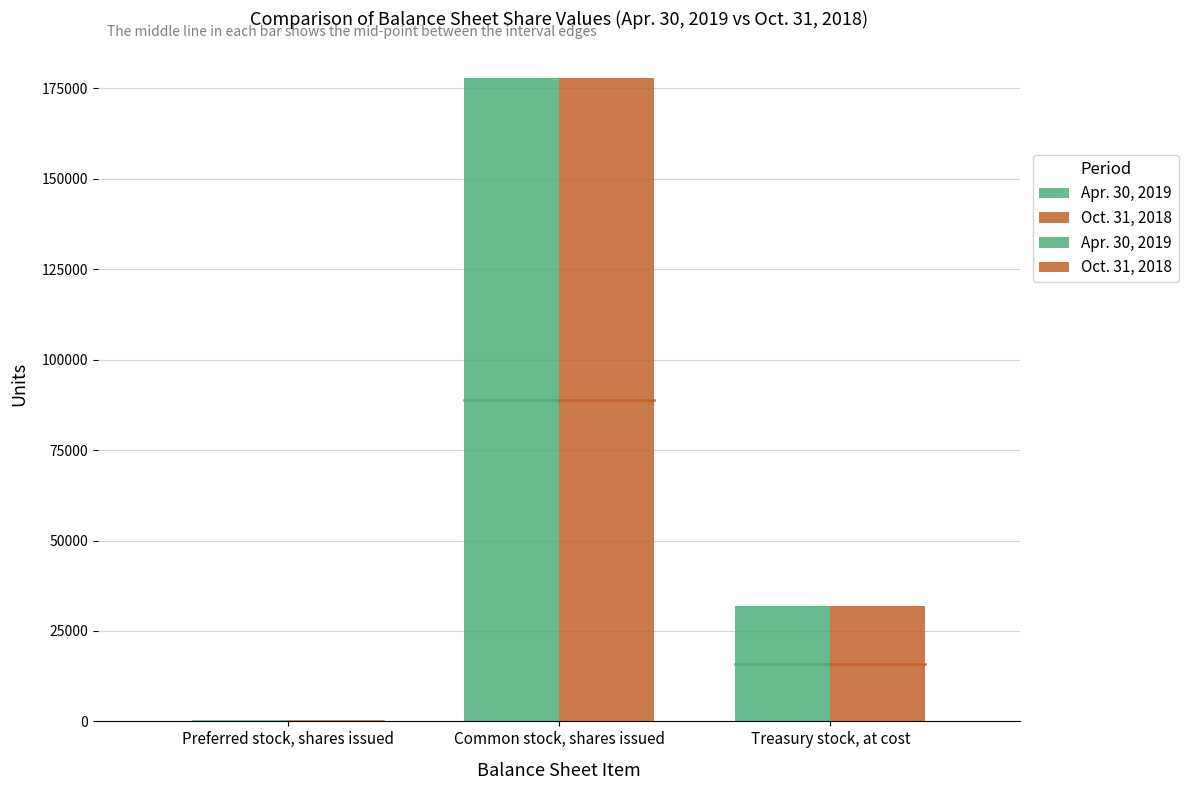

How many groups of bars are there?

3